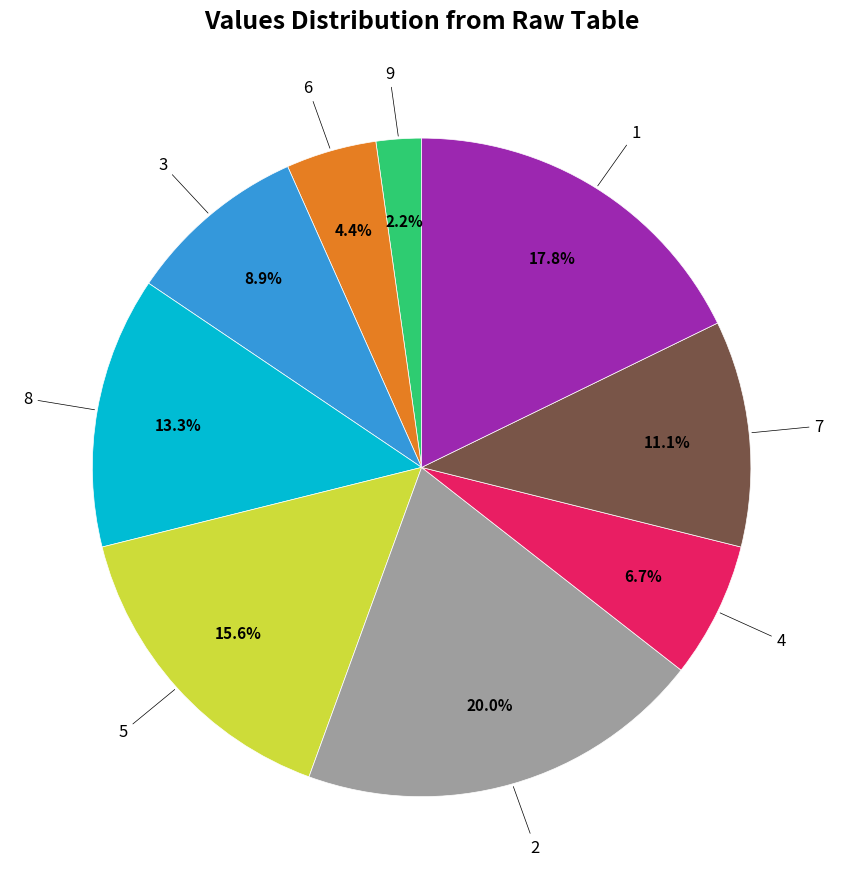

Is there a majority slice in this chart?

No